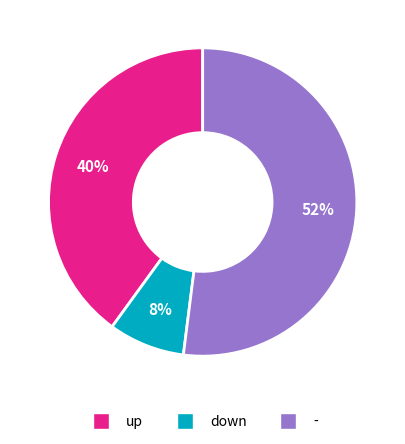

The down slice represents 22% of the pie. True or false?

False